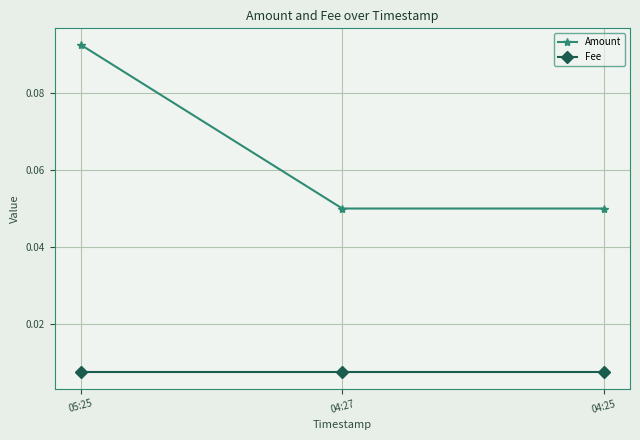

Rank the series at 04:25 from highest to lowest value.

Amount, Fee